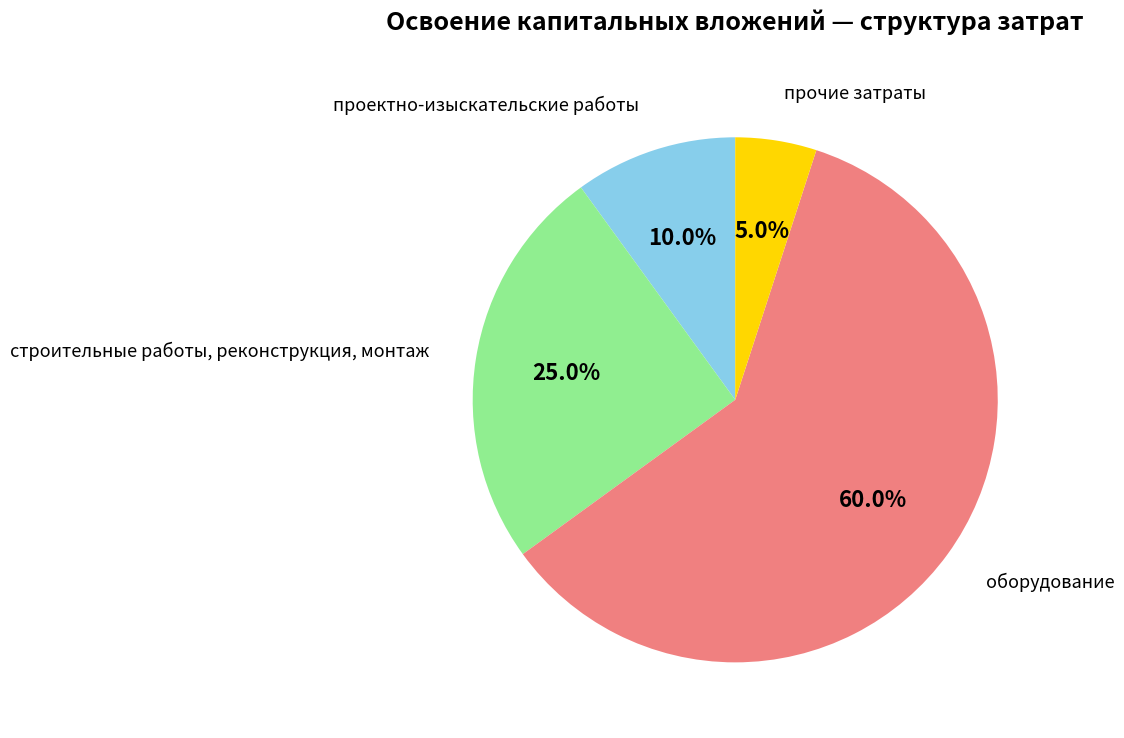

Is there a majority slice in this chart?

Yes